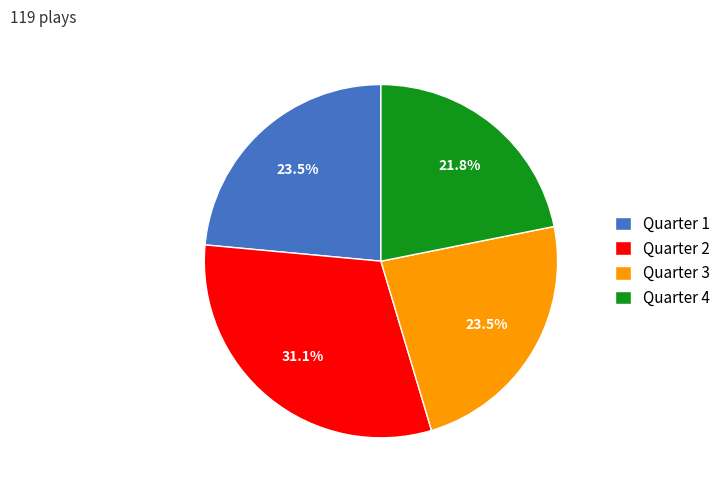

What is the ratio of the value at Quarter 1 to the value at Quarter 2?

0.8